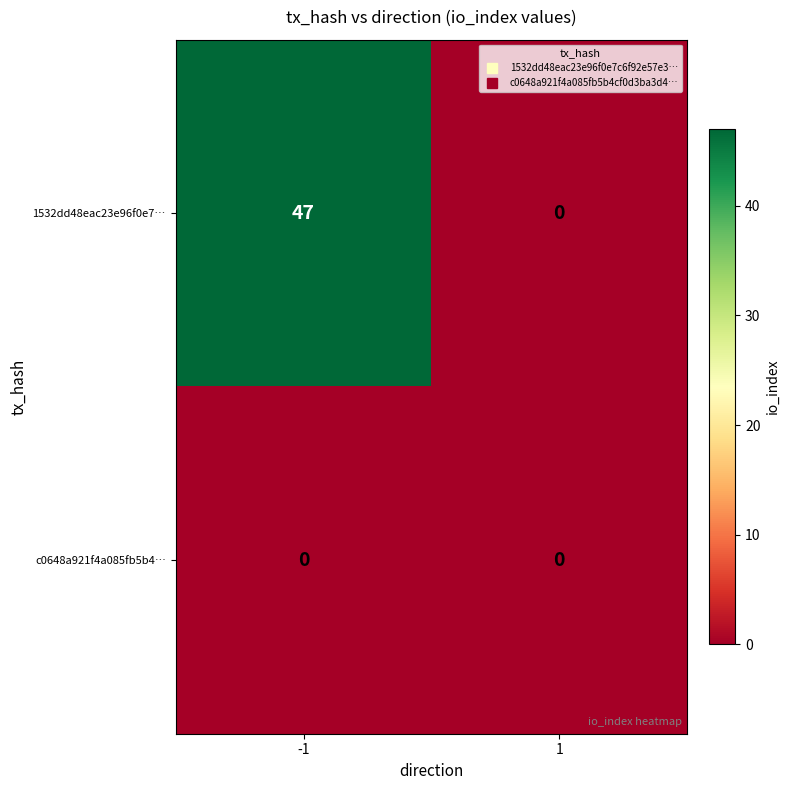

Reading left to right, transcribe all the data shown in this chart.

1532dd48eac23e96f0e7…: -1=47	1=0
c0648a921f4a085fb5b4…: -1=0	1=0